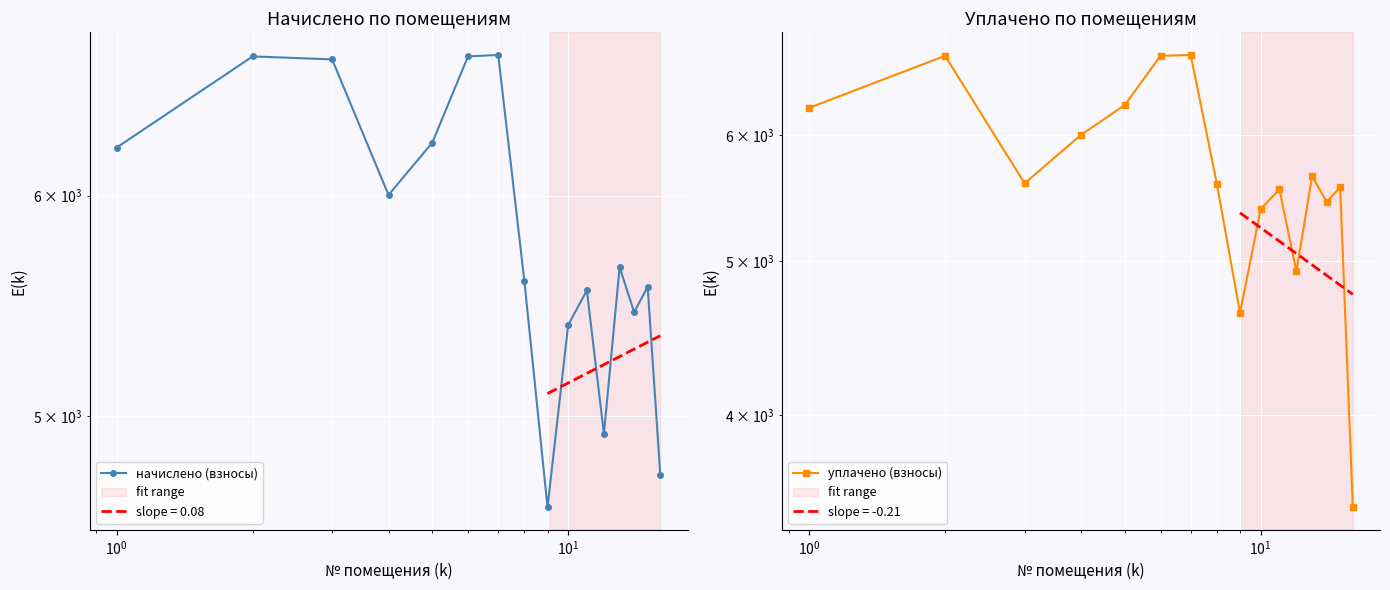

What is the highest value of the уплачено (взносы) series?

6739.9